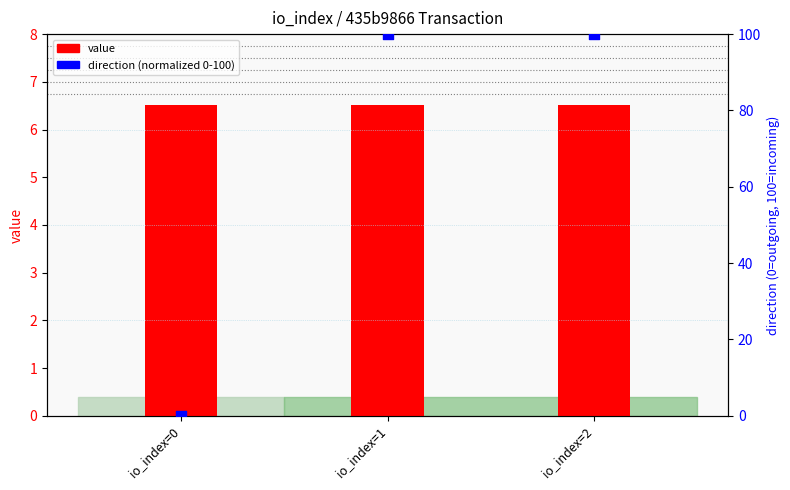

What is the total value across all series at io_index=1?

106.5